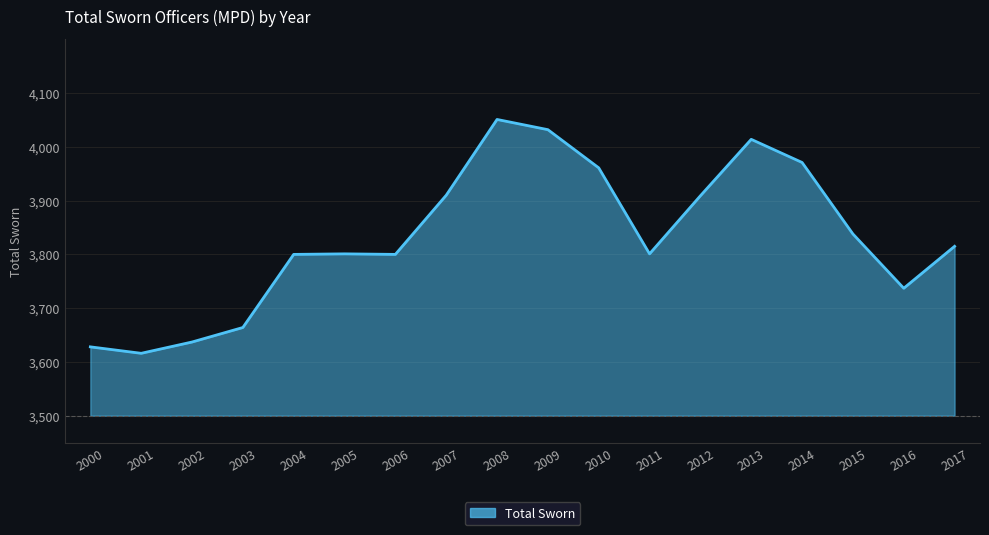

At which category does the data reach its first local valley?

2001